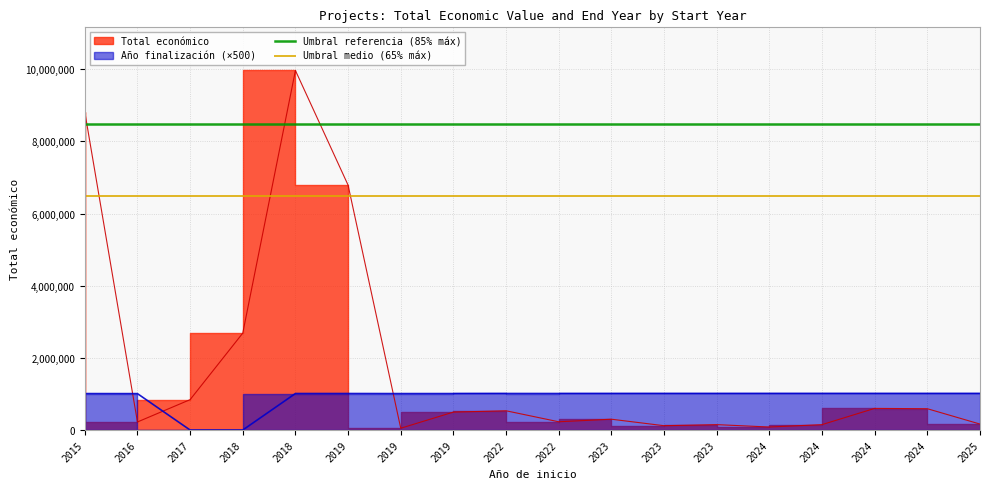

Where is Umbral referencia (85% máx) nearest to the value 8469286?

2015